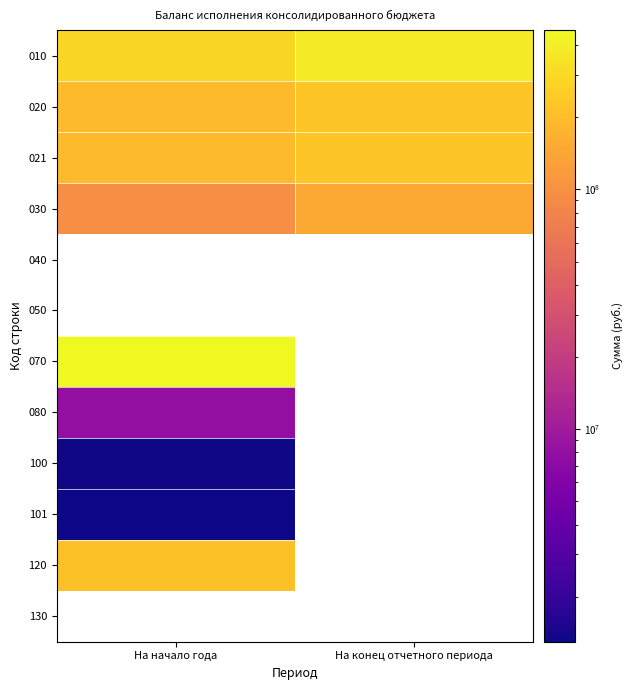

At which label does 030 first exceed 146758304?

На конец отчетного периода